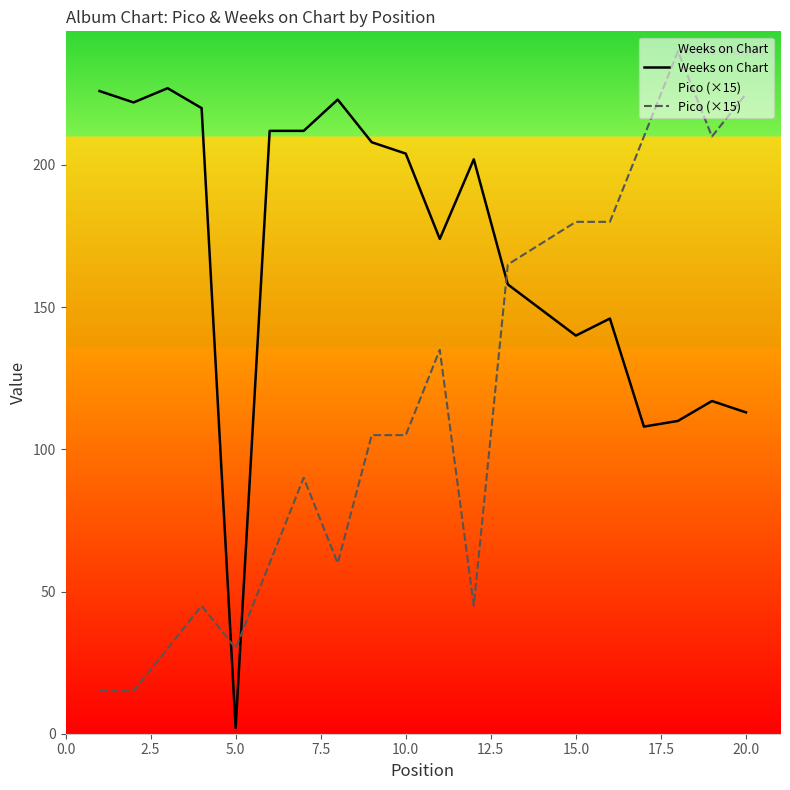

What are all the series names shown in the legend?

Weeks on Chart, Pico (×15)